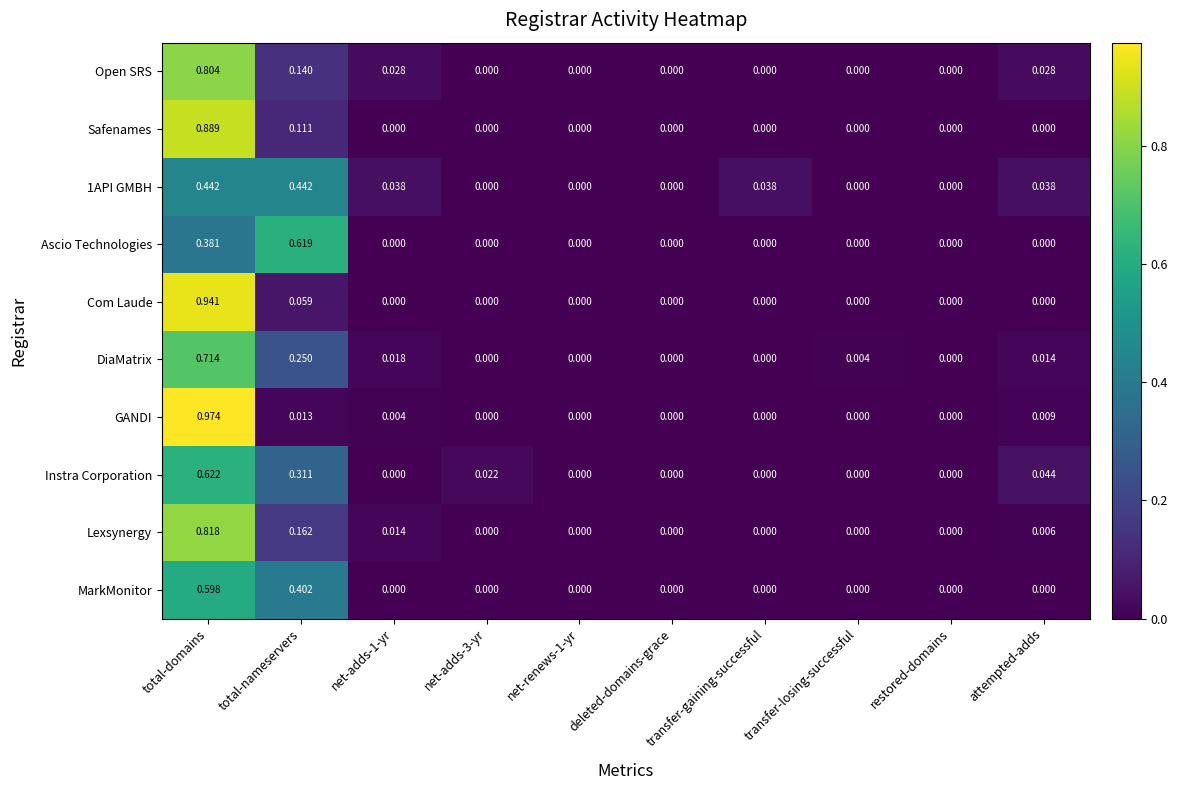

At which category is the sum across all series the highest?

total-domains